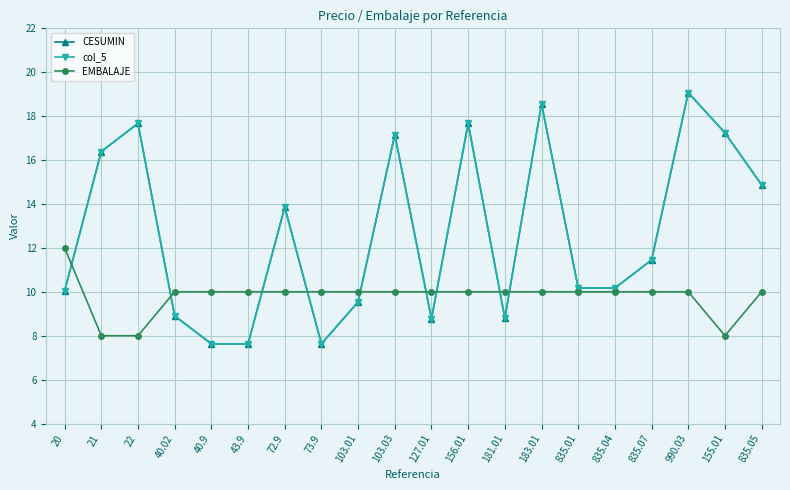

At which category is the sum across all series the highest?

990.03